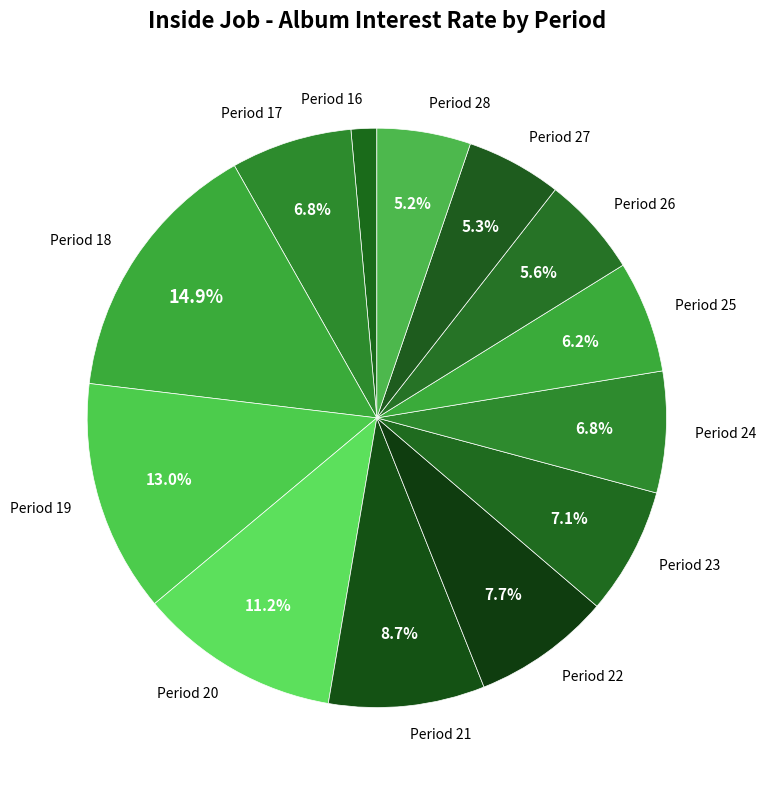

What is the smallest slice in the pie chart?

Period 16